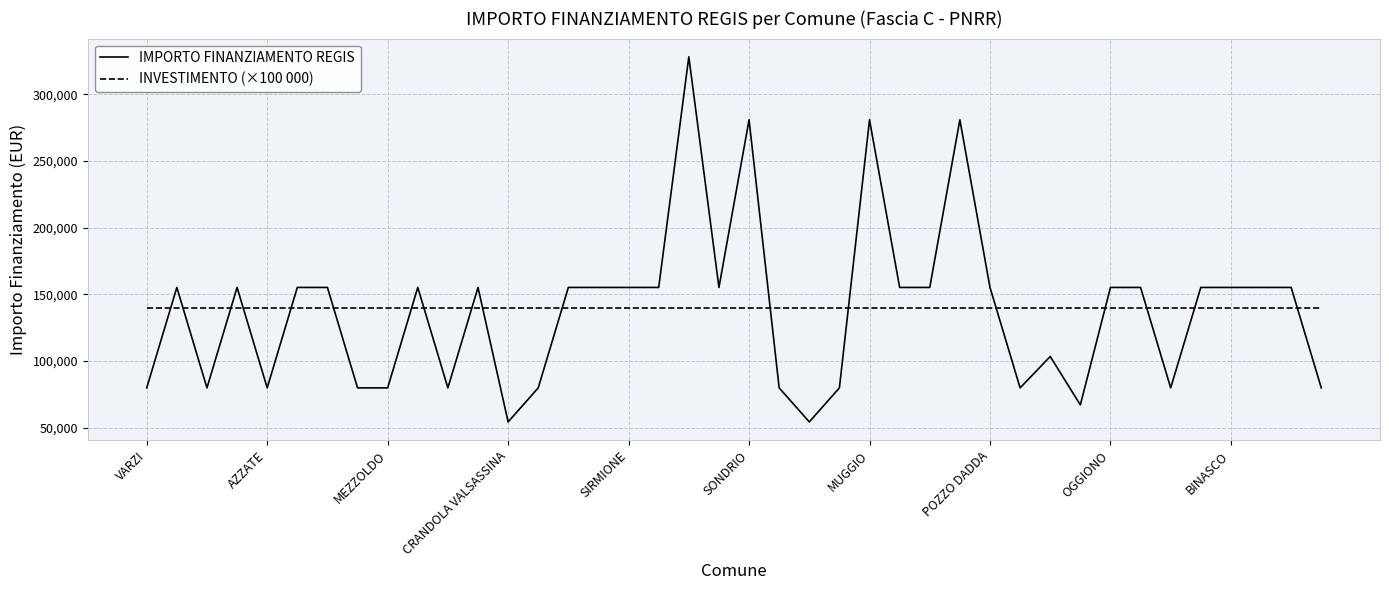

What is the minimum value shown in the chart?

54412